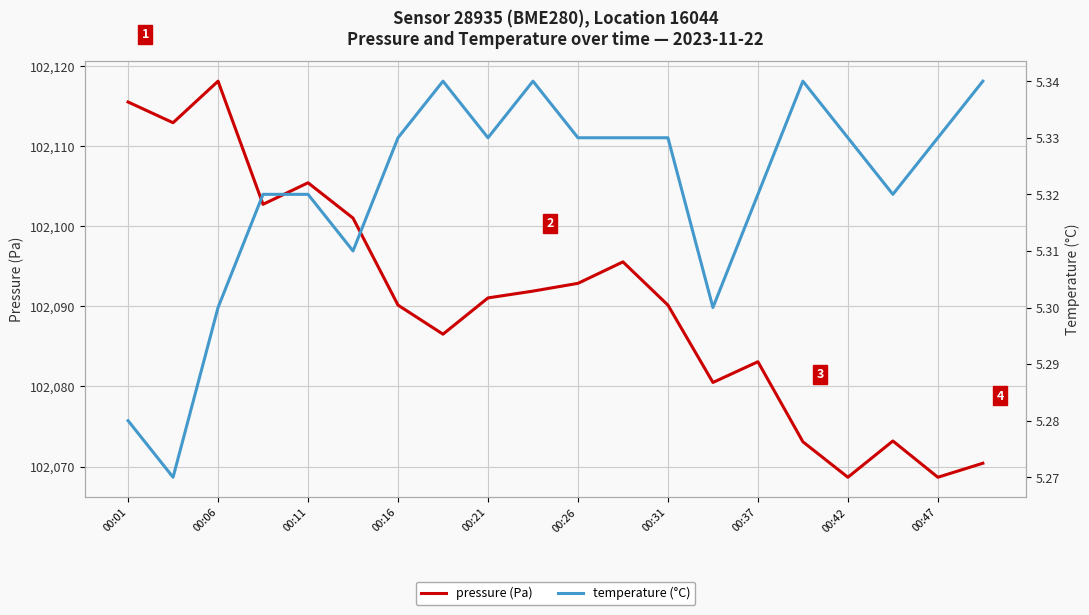

How many data points in pressure are above 102091?

10